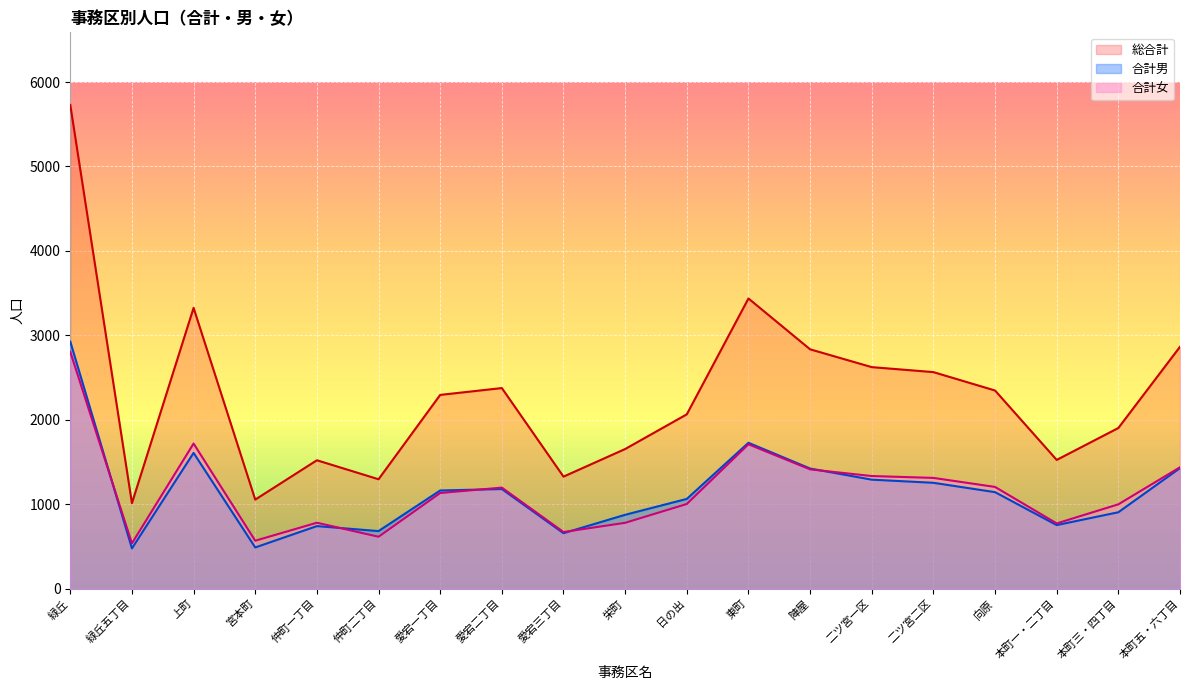

How many values in the 総合計 series are below 2294?

9